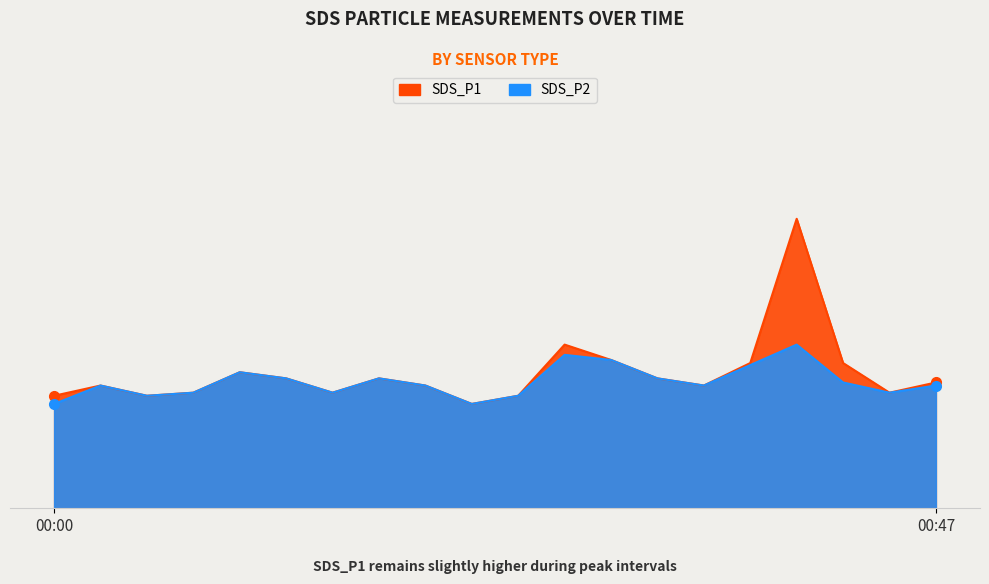

What value does the SDS_P1 series have at 00:17?

1.3